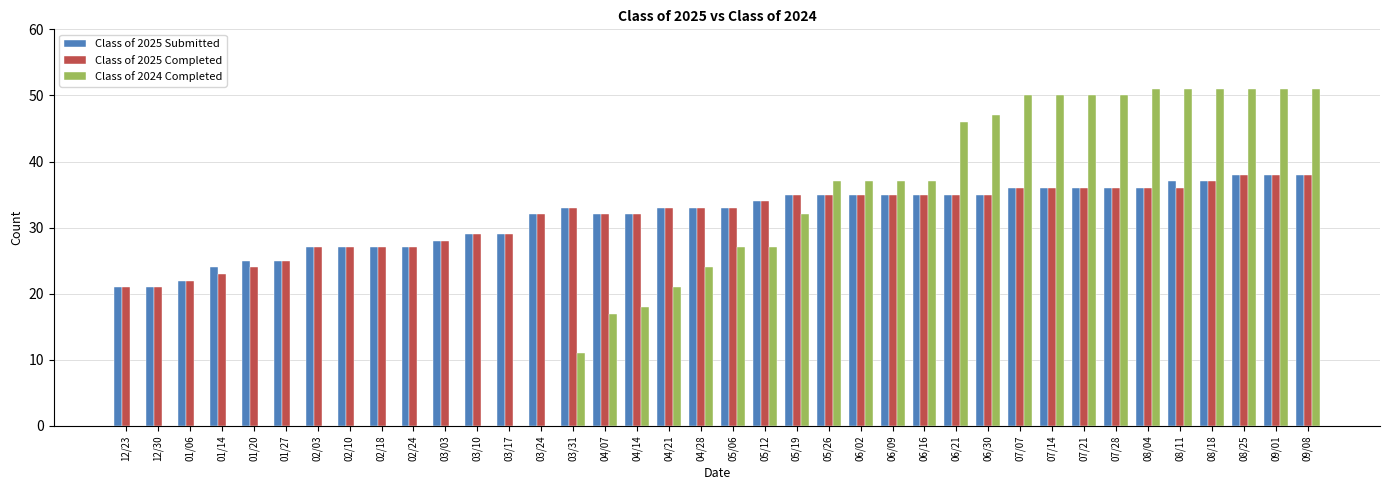

Which series changed the most between 04/07 and 07/07?

Class of 2024 Completed